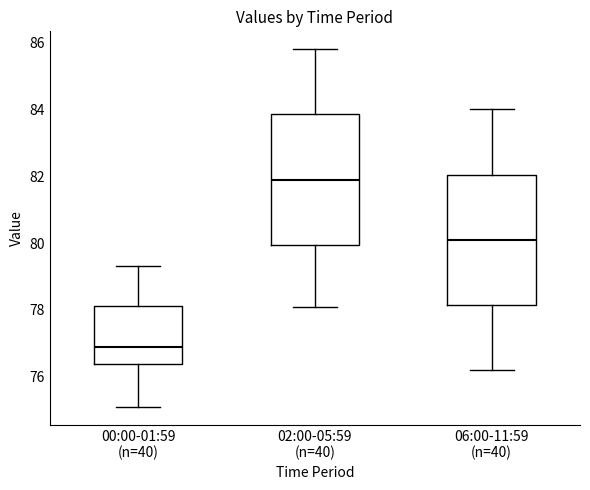

Which box's median line is the highest?

02:00-05:59 (n=40)